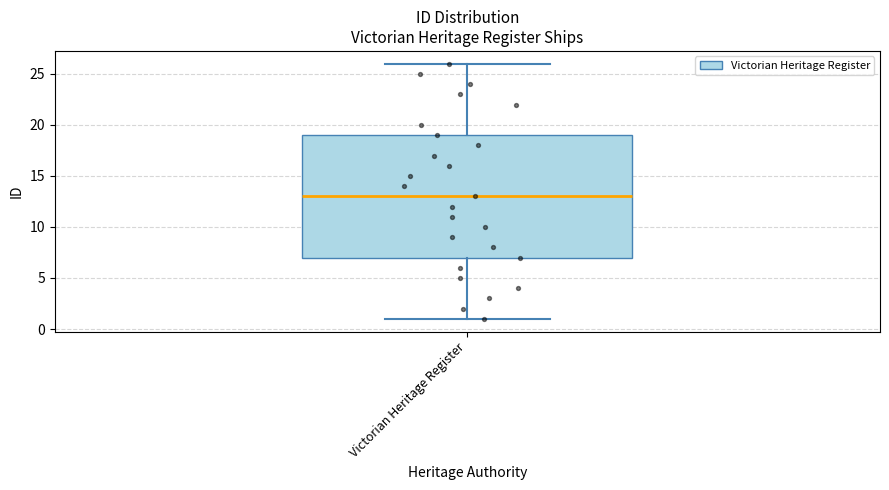

Transcribe this box plot: give where the median line is, the range the box spans, and where the two whiskers end, as read against the y-axis. The values are not printed on the chart, so give them approximately, as read against the axis.

median 13, box 7 to 19, whiskers 1 to 26